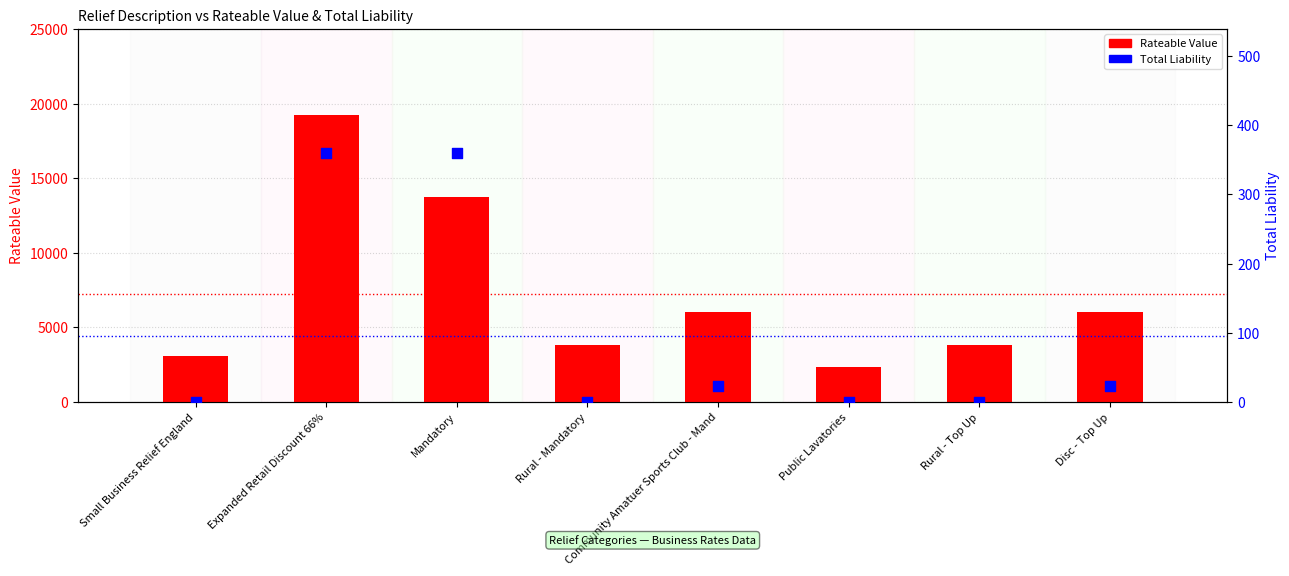

At how many categories does at least one series exceed 8836?

2